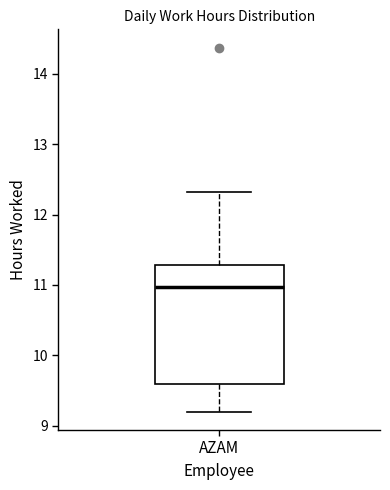

Read this box plot against the y-axis: the position of the median line, the range covered by the box, and the ends of both whiskers. The values are not printed on the chart, so give them approximately, as read against the axis.

median 11.0, box 9.6 to 11.3, whiskers 9.2 to 12.3